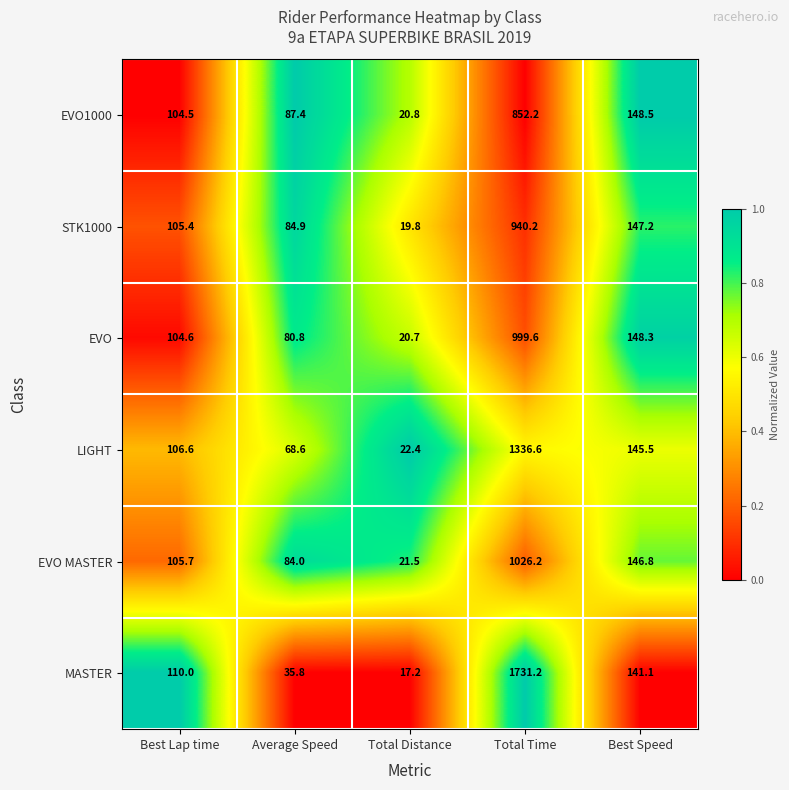

What is the difference between the MASTER values at Best Speed and Best Lap time?

31.1